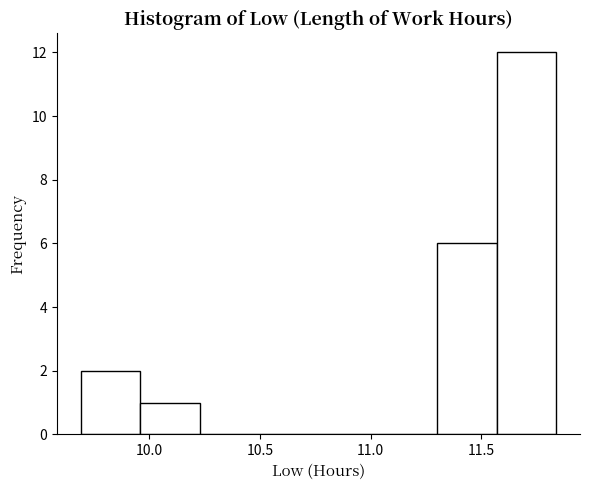

Reading left to right, list every bar in this chart as the range it spans on the x-axis followed by its height. Neither the bar edges nor the heights are printed on the chart, so give them approximately, as read against the axes.

9.70 to 9.95: 2
9.95 to 10.25: 1
10.25 to 10.50: 0
10.50 to 10.75: 0
10.75 to 11.05: 0
11.05 to 11.30: 0
11.30 to 11.55: 6
11.55 to 11.85: 12